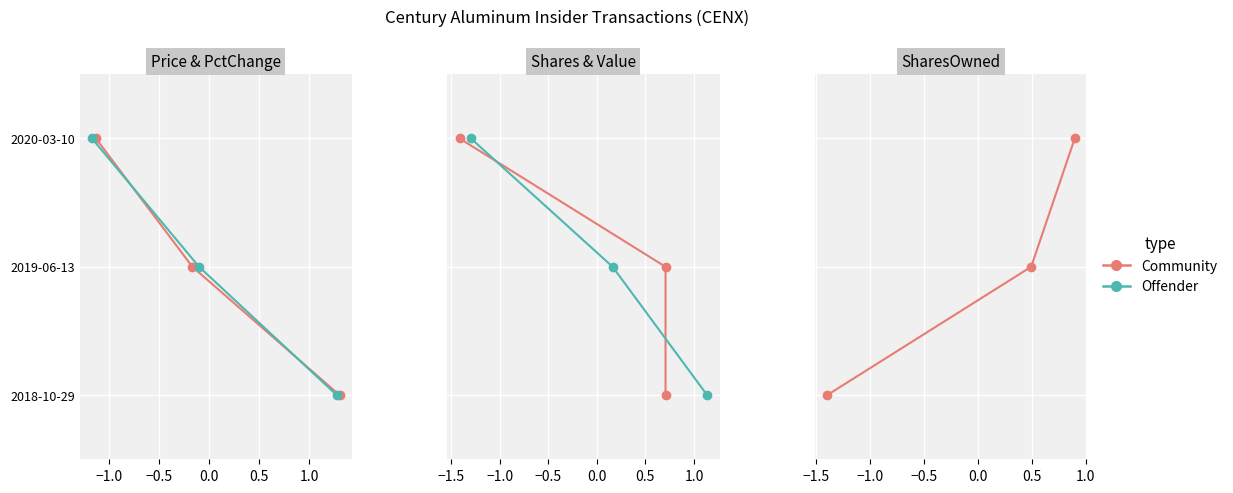

How many values in the Community series exceed 1?

1